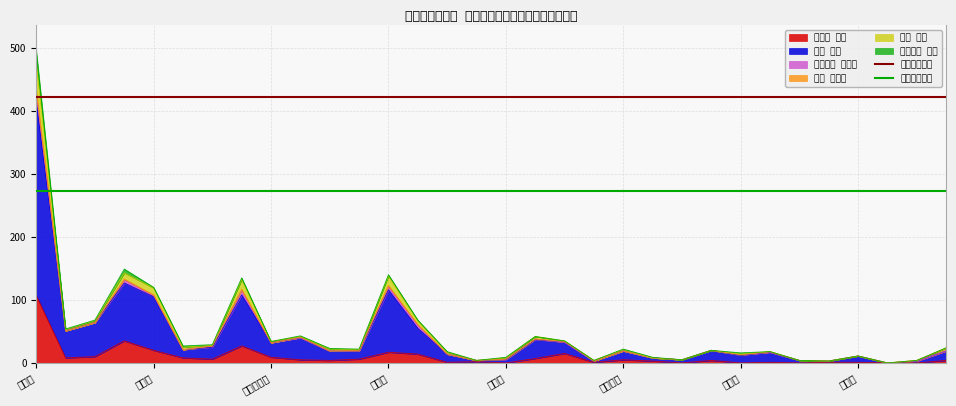

What is the highest value of the むろい 邦彦 series?

107